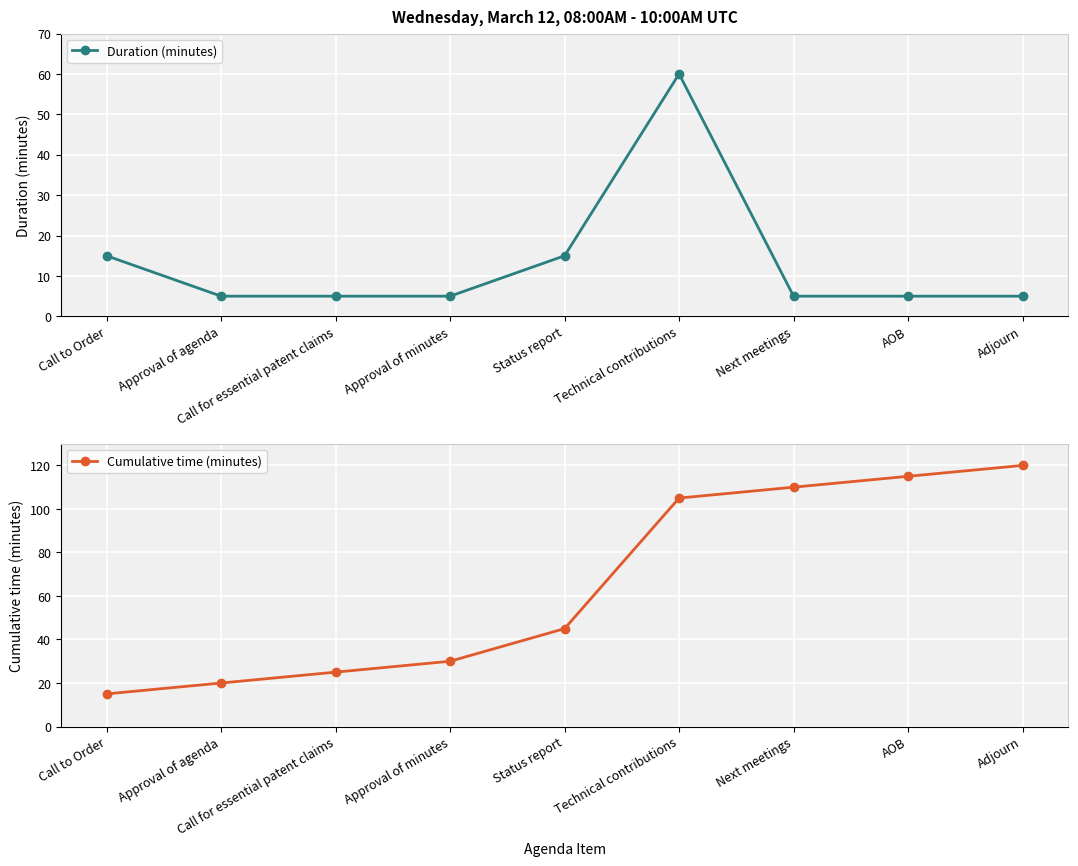

What is the difference between the Duration (minutes) values at Call to Order and Approval of agenda?

10